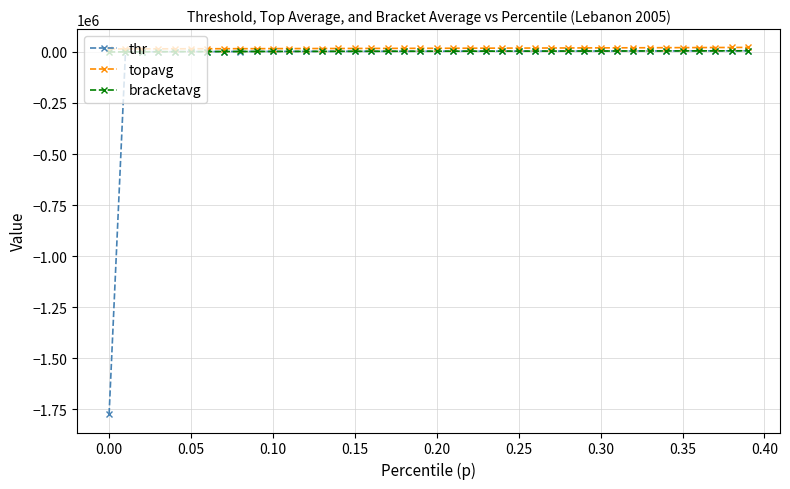

Which series has the largest range (max minus min)?

thr